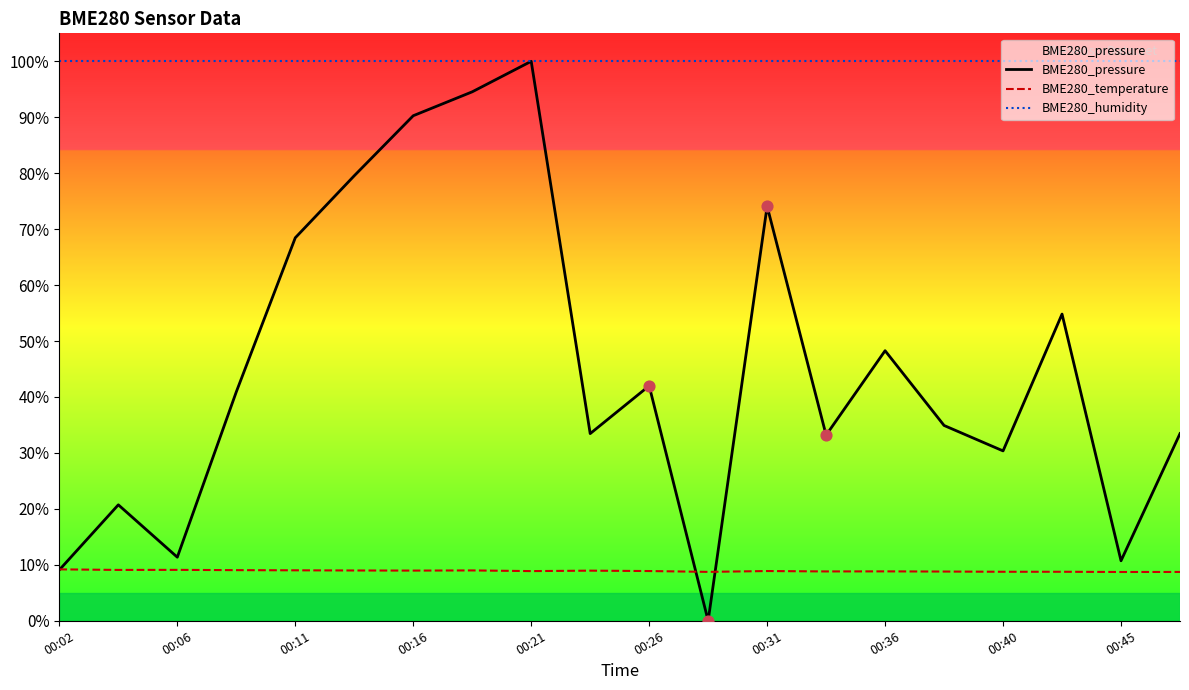

Which series has the largest Y range (max minus min)?

BME280_pressure